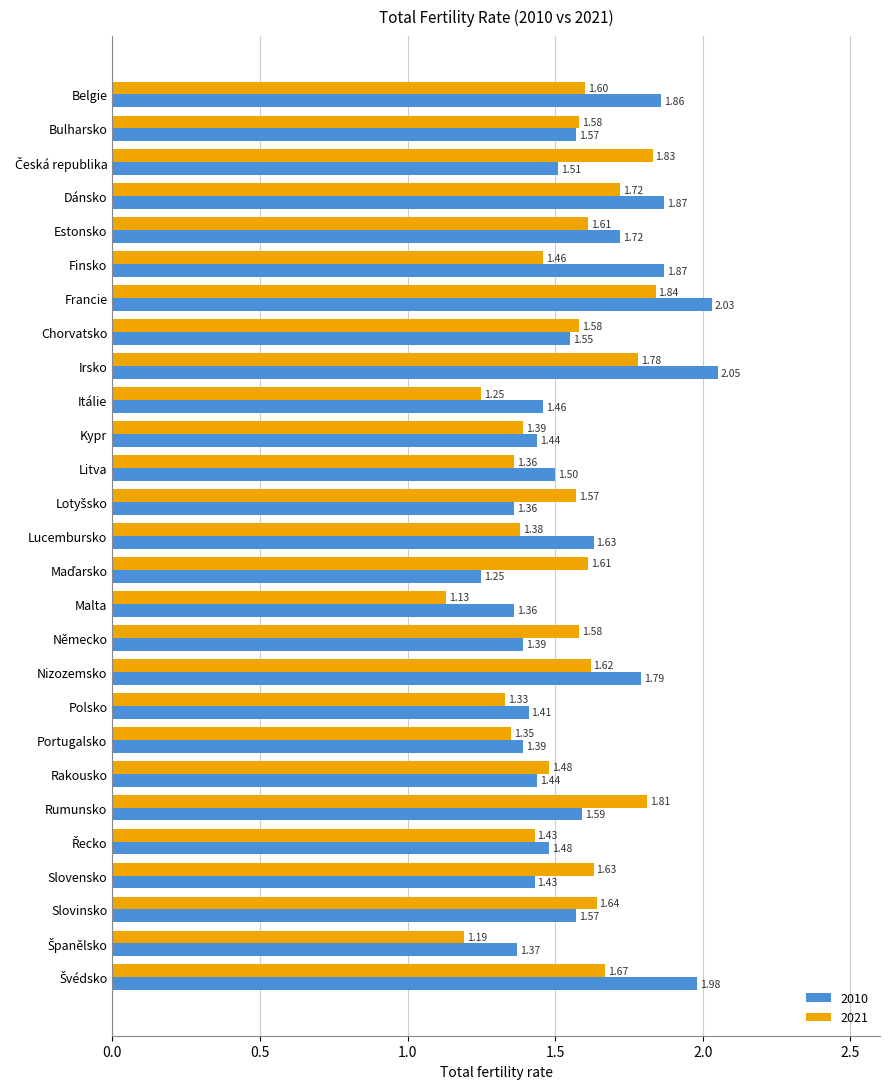

At which category is the sum across all series the highest?

Francie